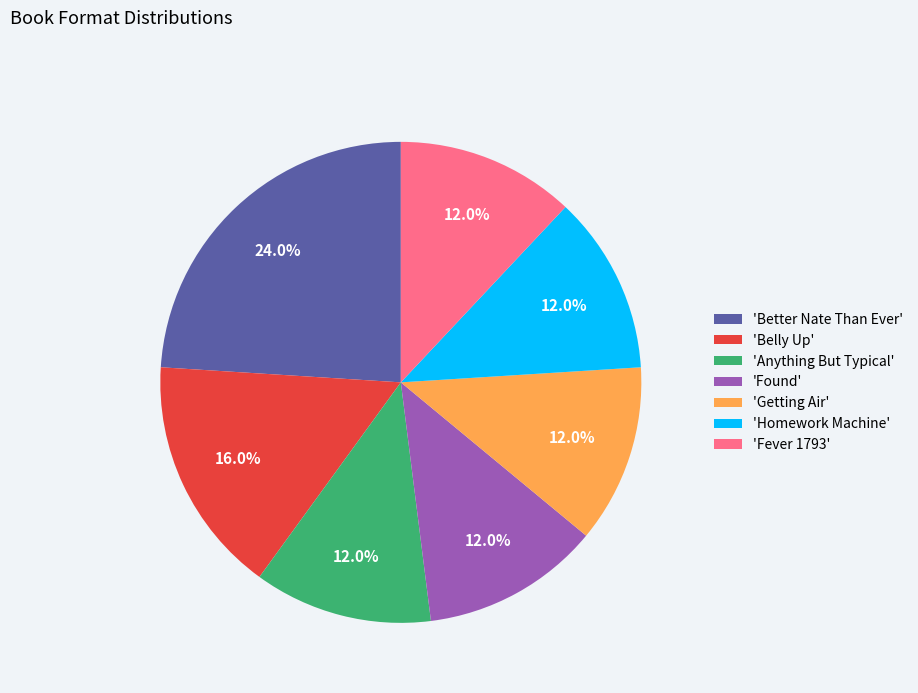

What is the largest slice in the pie chart?

'Better Nate Than Ever'